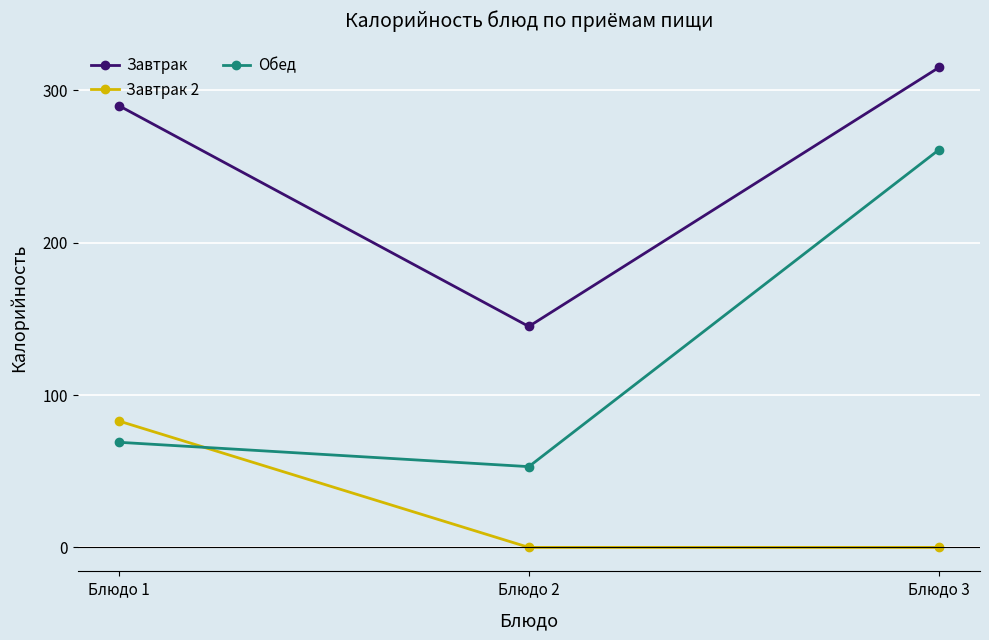

How many lines are shown in the chart?

3